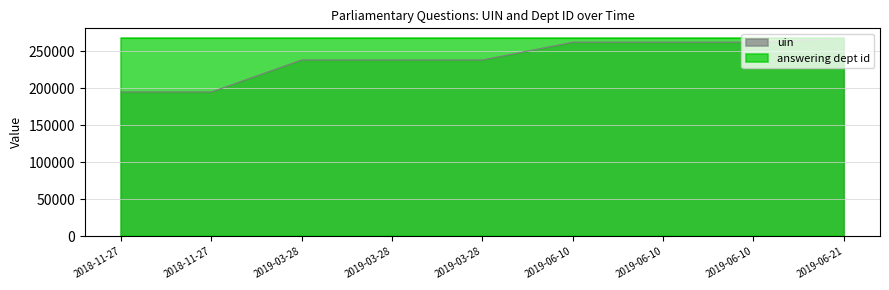

Reading left to right, extract all data points from this chart.

2018-11-27=195133	2018-11-27=195134	2019-03-28=238374	2019-03-28=238375	2019-03-28=238376	2019-06-10=262402	2019-06-10=262403	2019-06-10=262404	2019-06-21=267754